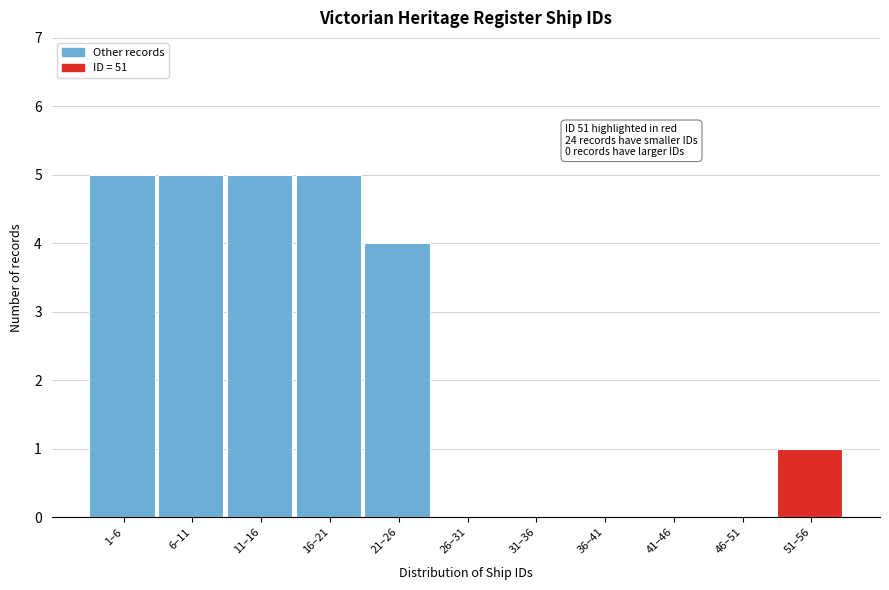

Reading left to right, what are all the values shown in this chart?

1–6=5	6–11=5	11–16=5	16–21=5	21–26=4	26–31=0	31–36=0	36–41=0	41–46=0	46–51=0	51–56=1